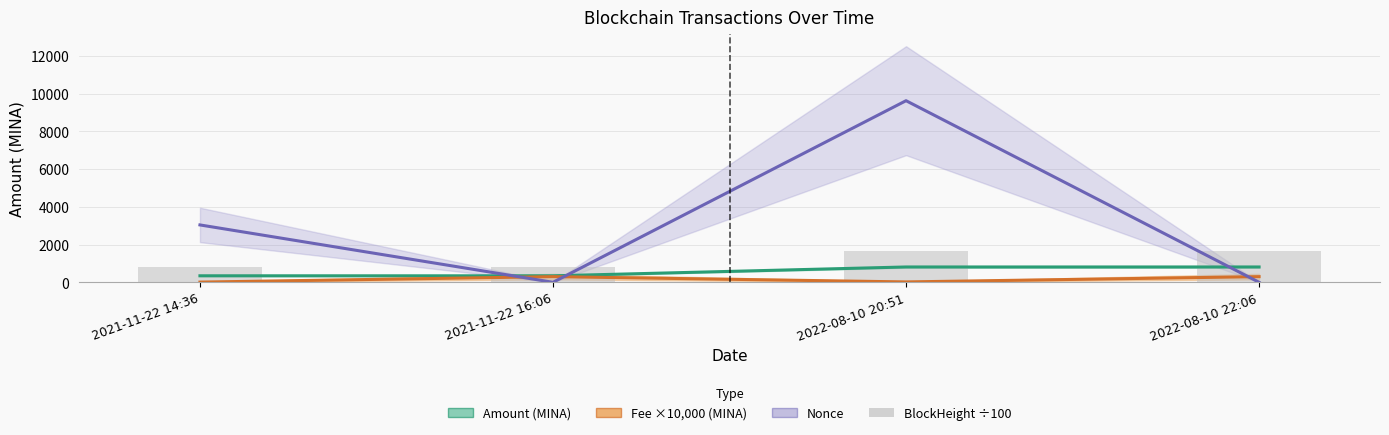

Rank the series by their maximum value, from lowest to highest.

Fee ×10,000 (MINA), Amount (MINA), BlockHeight ÷100, Nonce